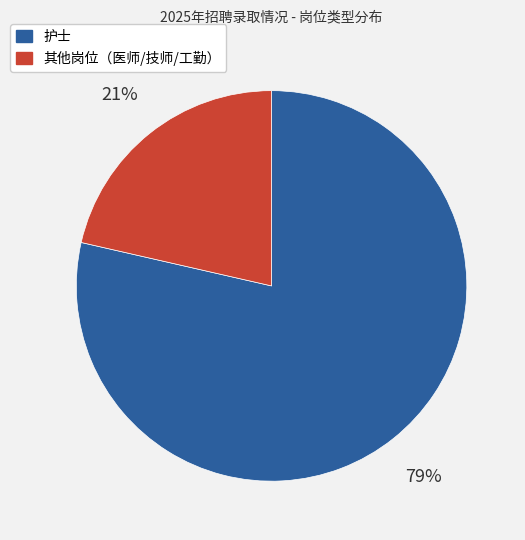

To the nearest percent, what is the average slice percentage?

50%